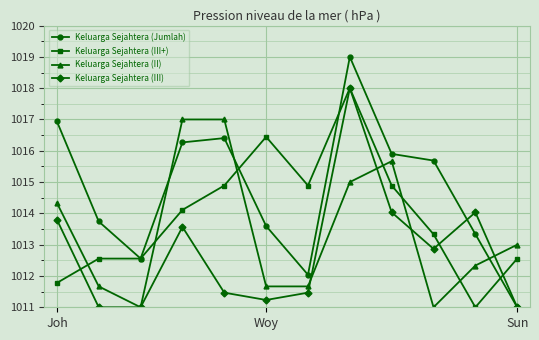

After their last crossing, which series has the higher values: Keluarga Sejahtera (Jumlah) or Keluarga Sejahtera (II)?

Keluarga Sejahtera (II)